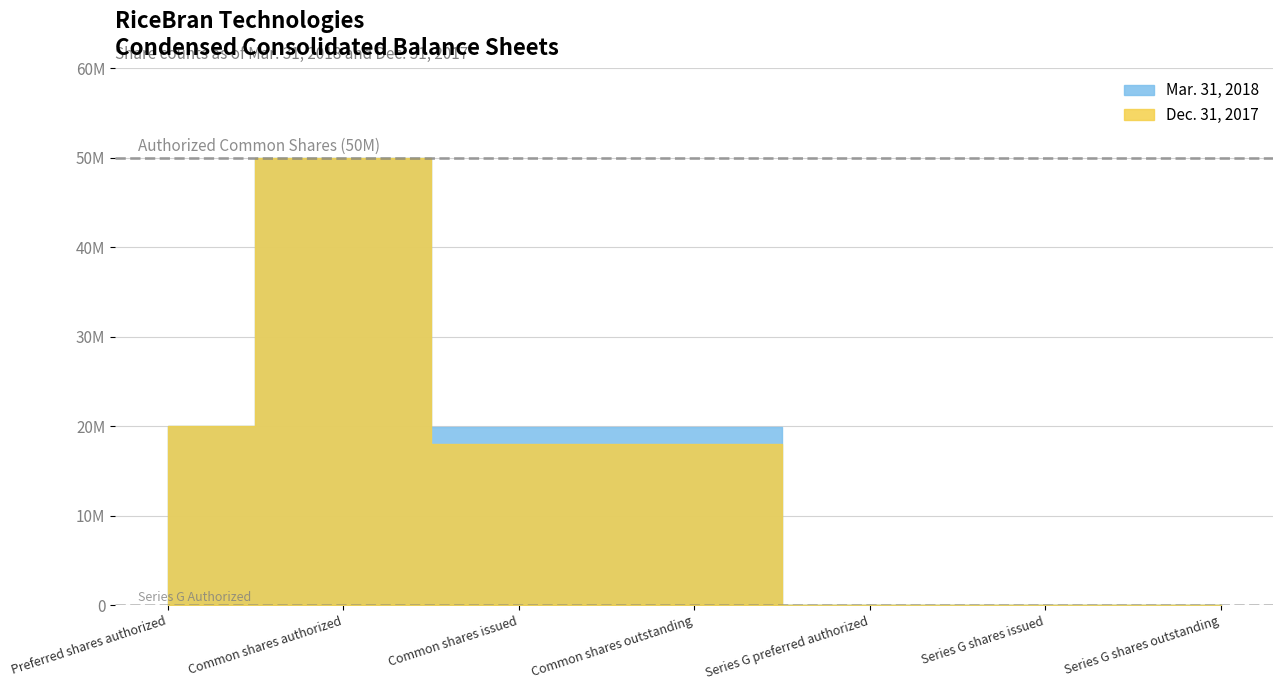

What is the sum of the Mar. 31, 2018 values at Common shares issued and Series G shares outstanding?

19953737